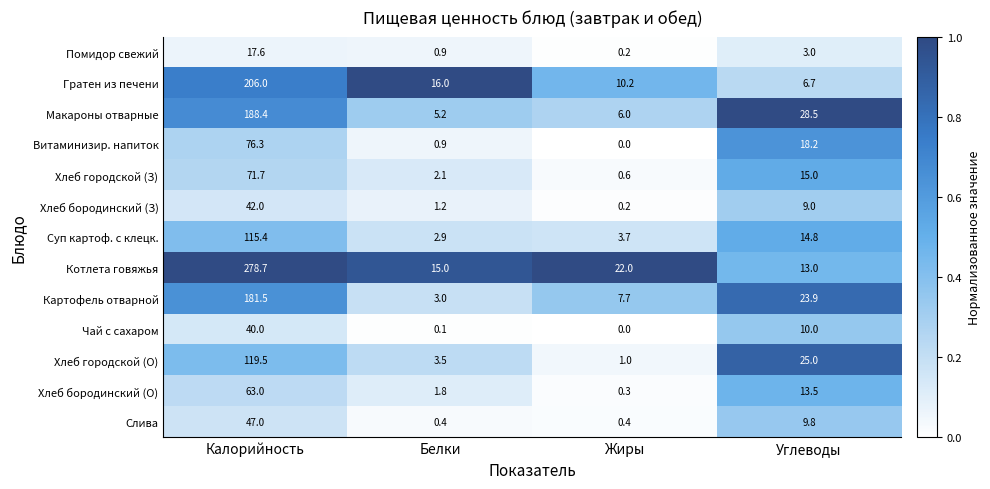

True or false: Суп картоф. с клецк. has a value of 4.8 at Углеводы.

False